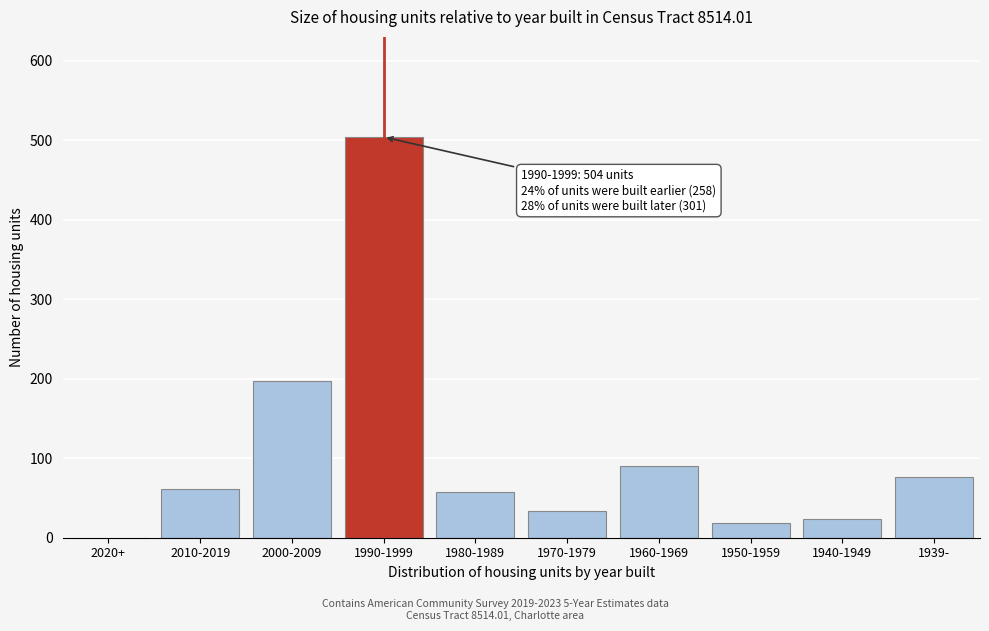

Reading right to left, extract all data points from this chart.

1939-=76	1940-1949=24	1950-1959=19	1960-1969=90	1970-1979=34	1980-1989=58	1990-1999=504	2000-2009=197	2010-2019=61	2020+=0